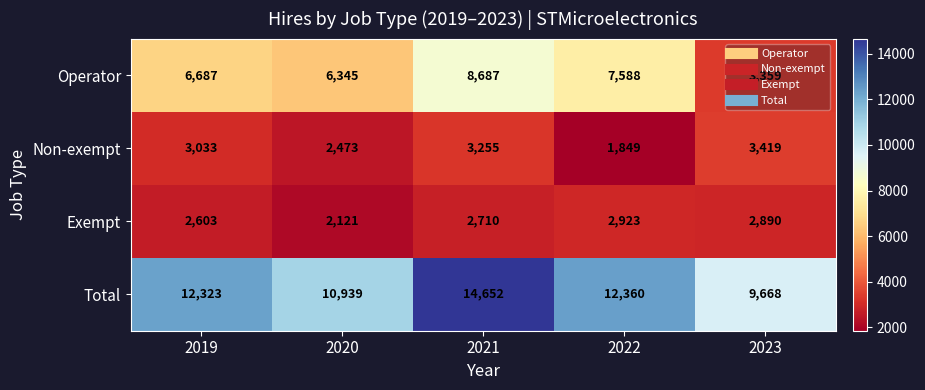

True or false: Total has a value of 12323 at 2019.

True